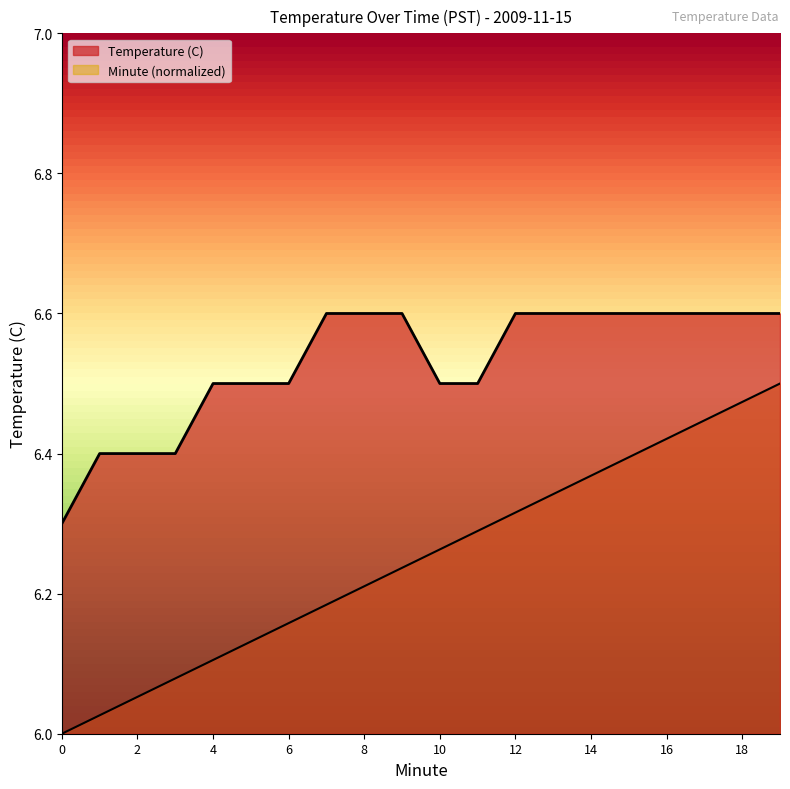

Which has a higher value, 19 or 2?

19